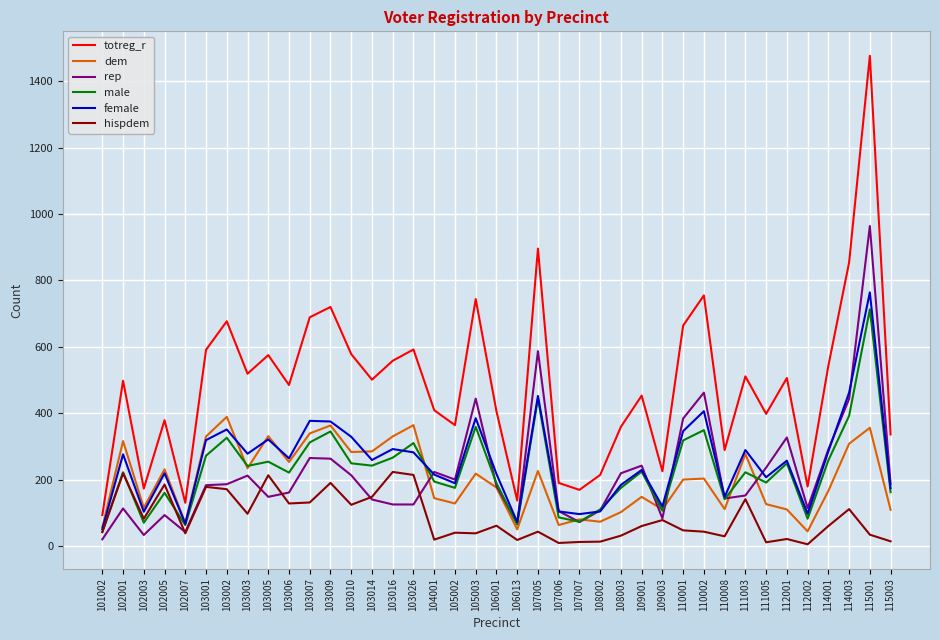

Rank the series by their maximum value, from lowest to highest.

hispdem, dem, male, female, rep, totreg_r